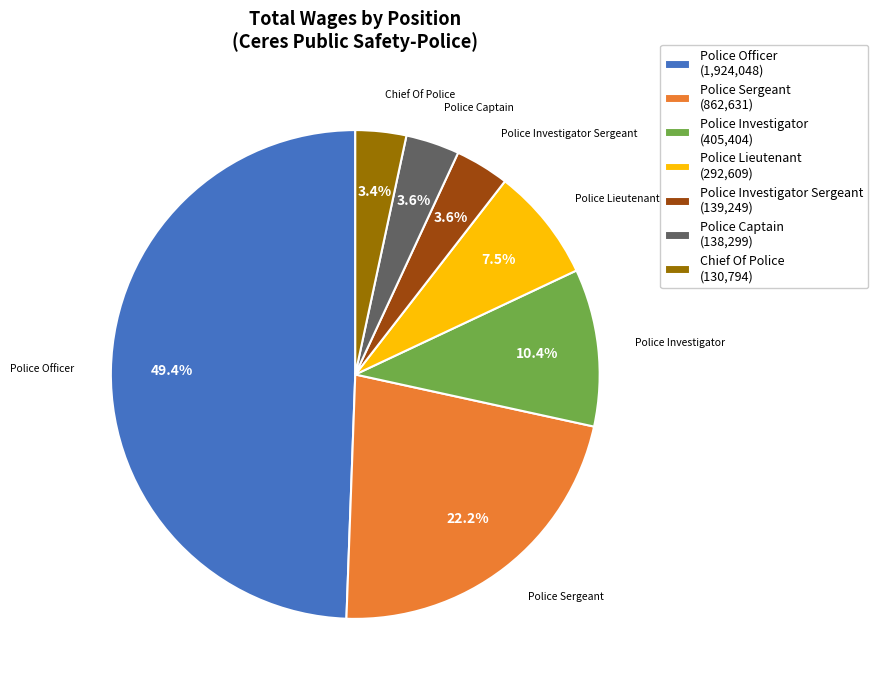

Combined, what portion of the pie is Chief Of Police (130,794) and Police Investigator (405,404)?

13.8%